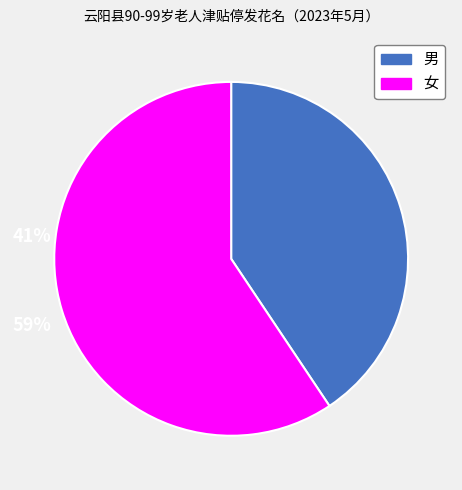

Is the sum of 女 and 男 greater than half?

Yes